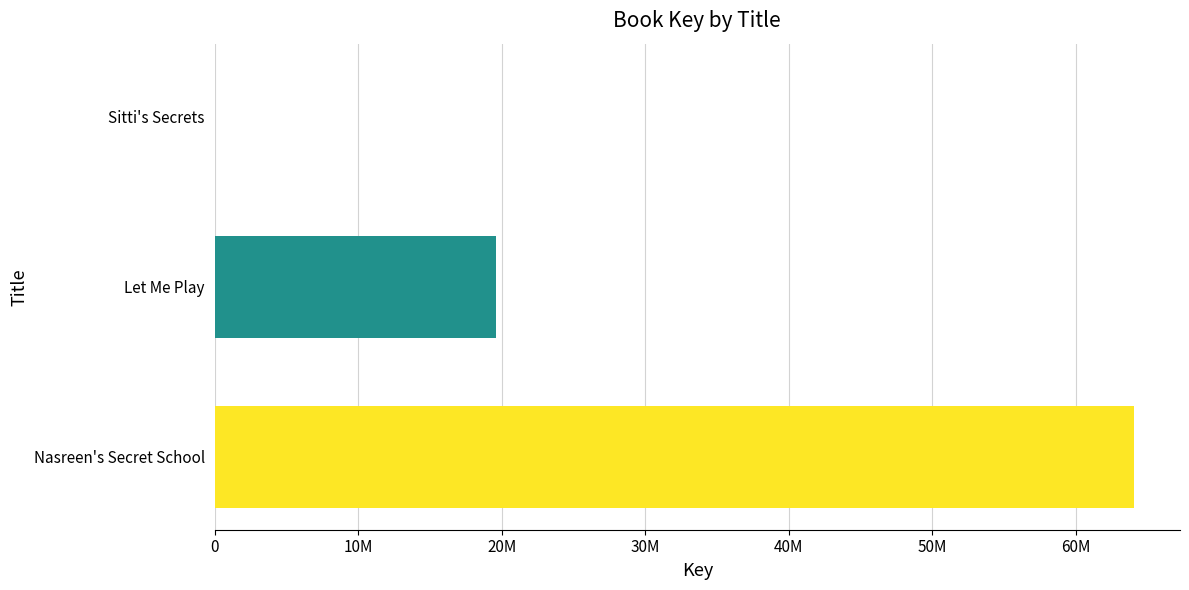

Are the bars grouped side by side (vs. stacked)?

No